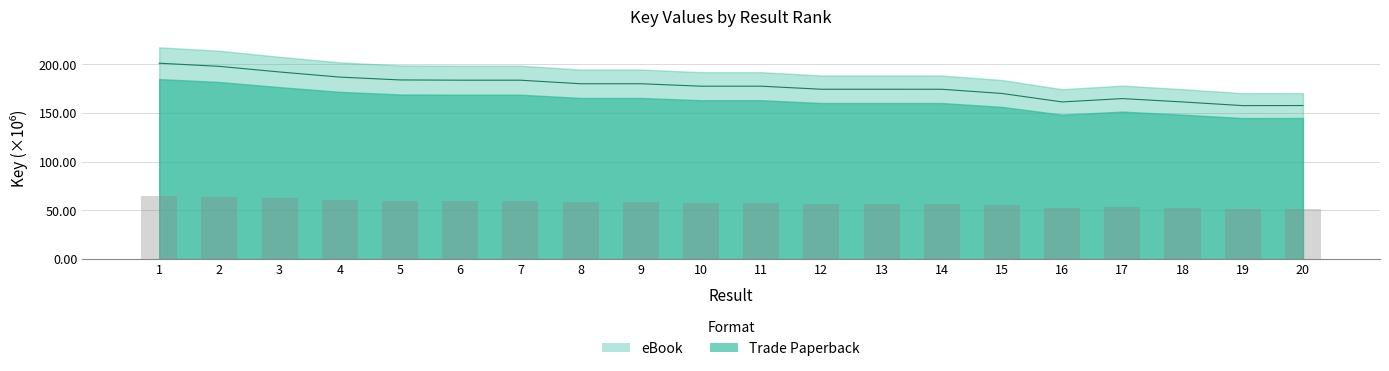

Rank the categories by eBook value from lowest to highest.

19, 20, 18, 16, 17, 15, 14, 13, 12, 10, 11, 9, 8, 7, 6, 5, 4, 3, 2, 1